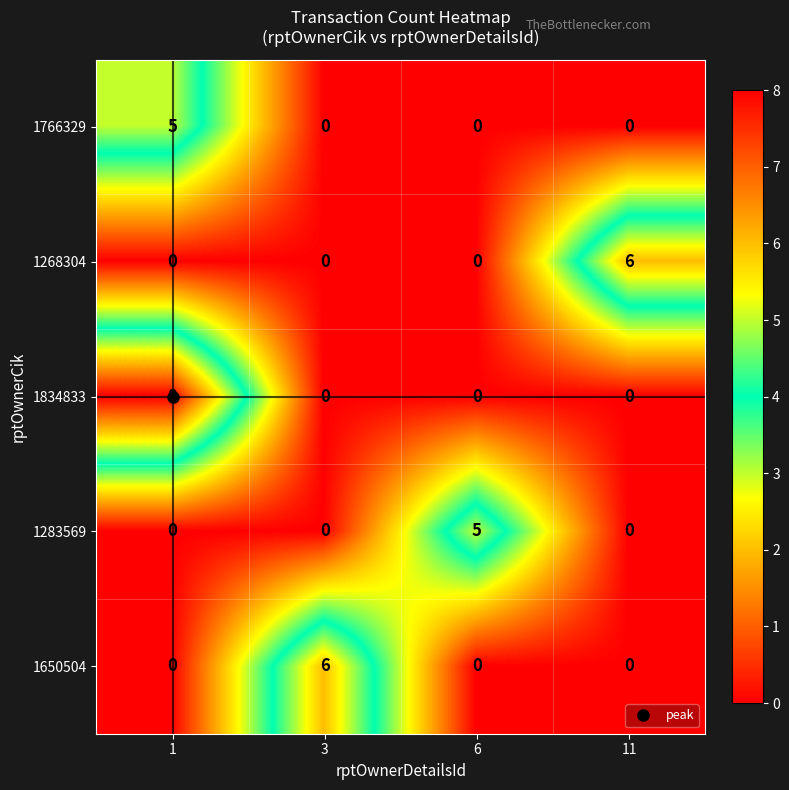

What is the difference between the 1766329 values at 1 and 3?

5